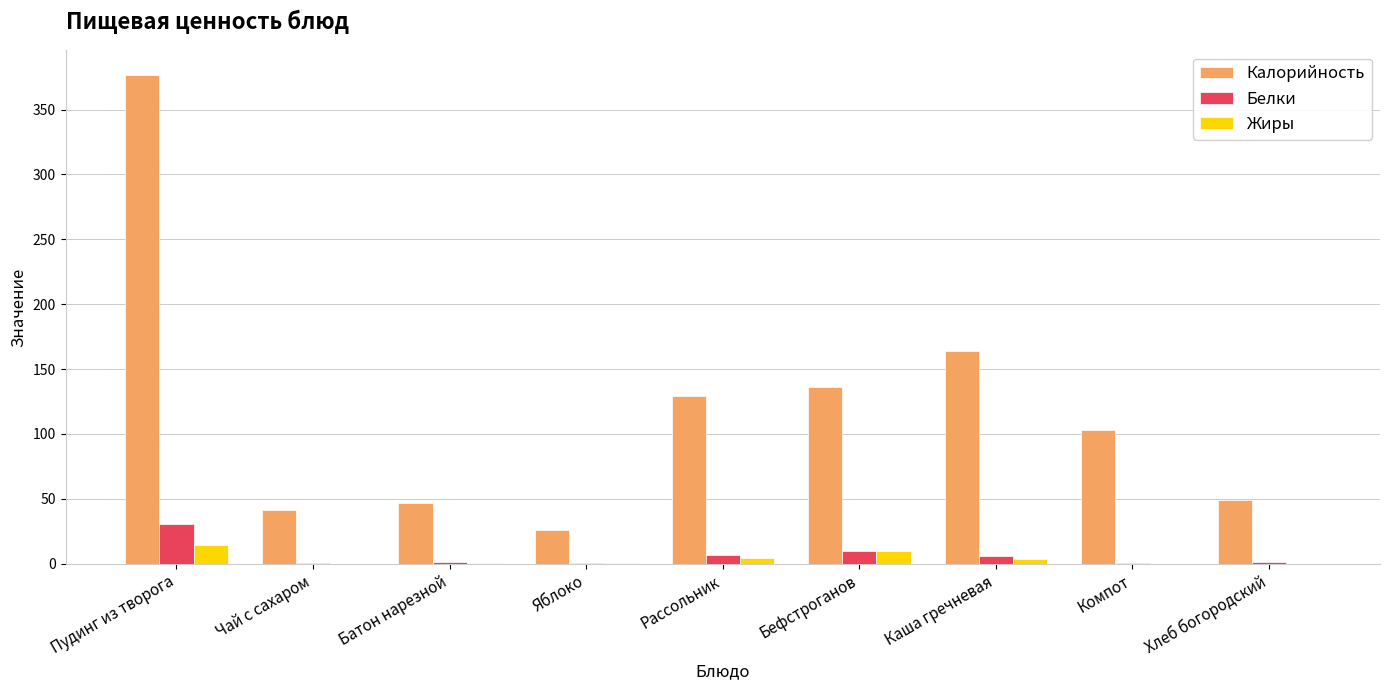

Which series has the widest spread of values?

Калорийность